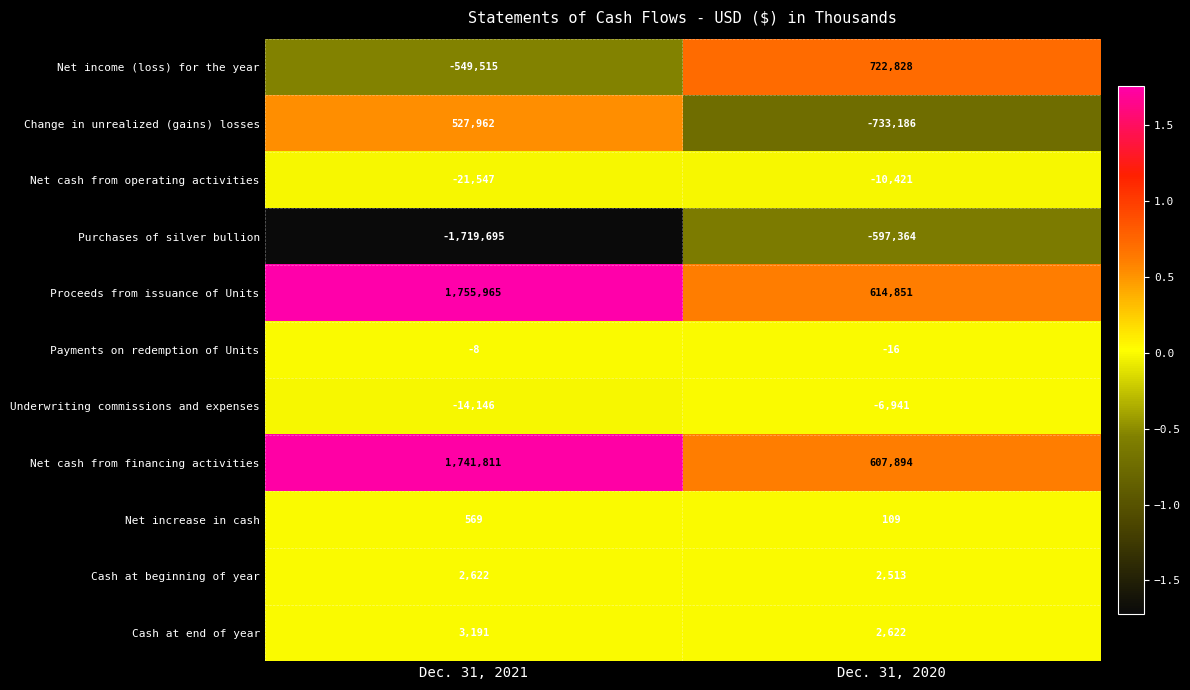

The Change in unrealized (gains) losses series shows -1303100 at Dec. 31, 2020. True or false?

False